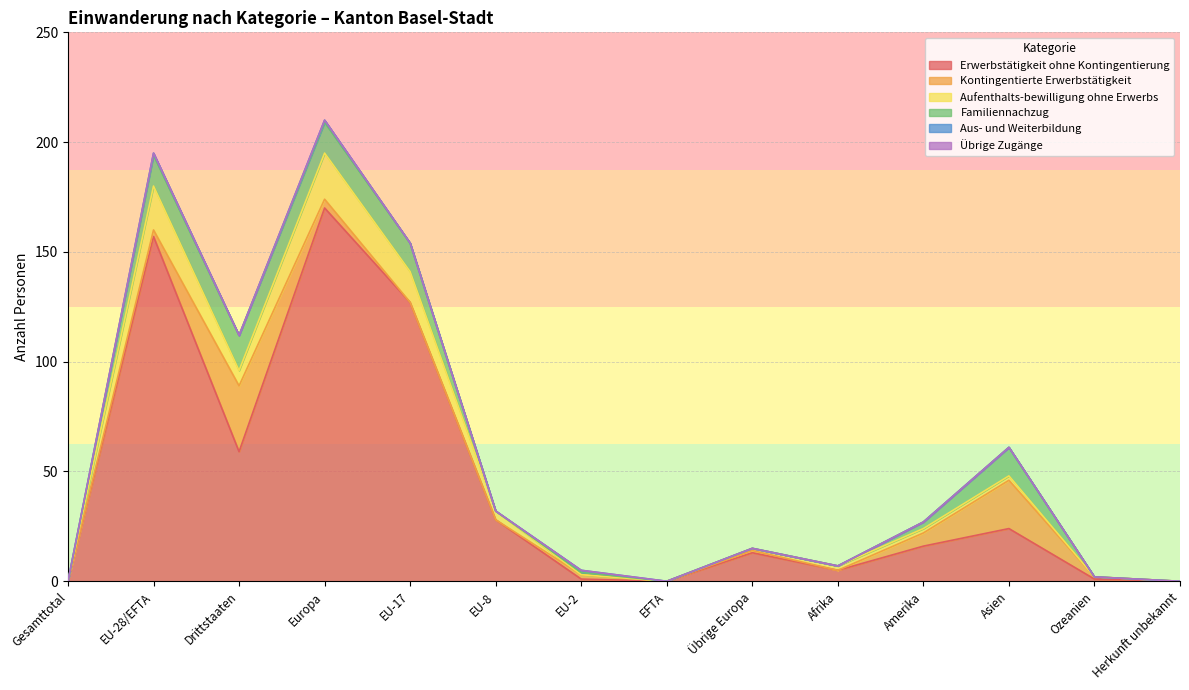

Which category has the highest value in the Erwerbstätigkeit ohne Kontingentierung series?

Europa